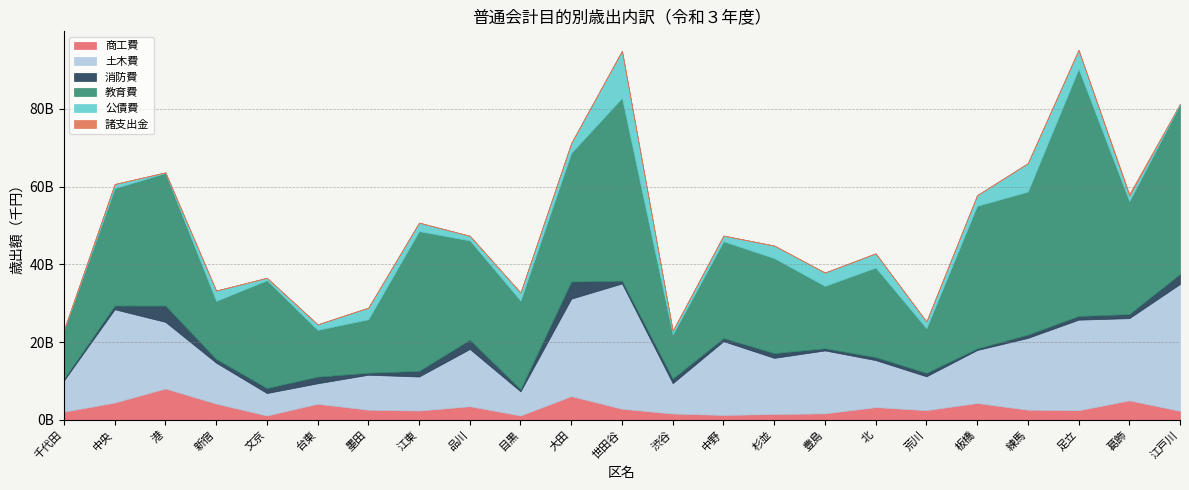

Which series has the largest range (max minus min)?

教育費